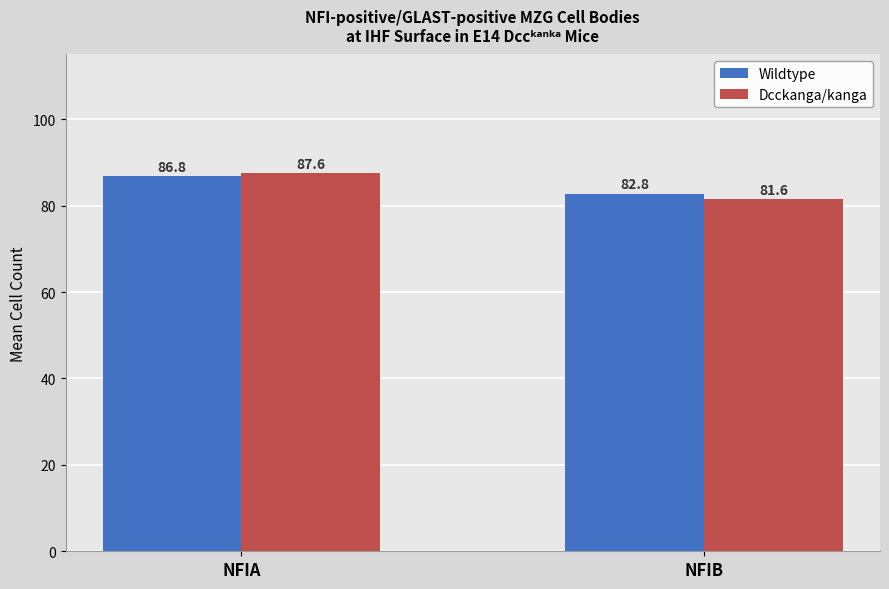

At which label does Wildtype reach its minimum?

NFIB